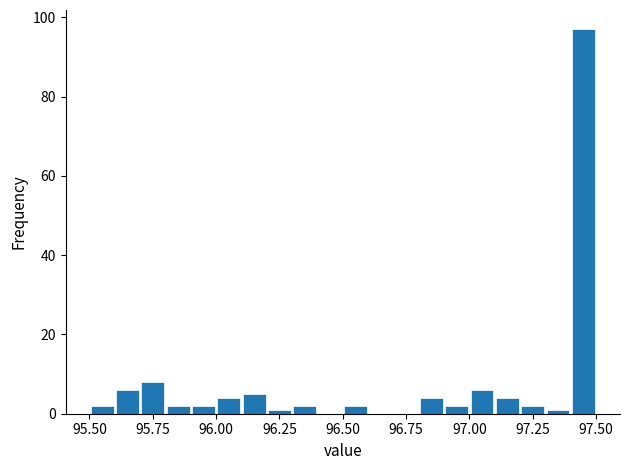

Read against the x-axis, roughly where is the centre of the tallest bar?

97.45